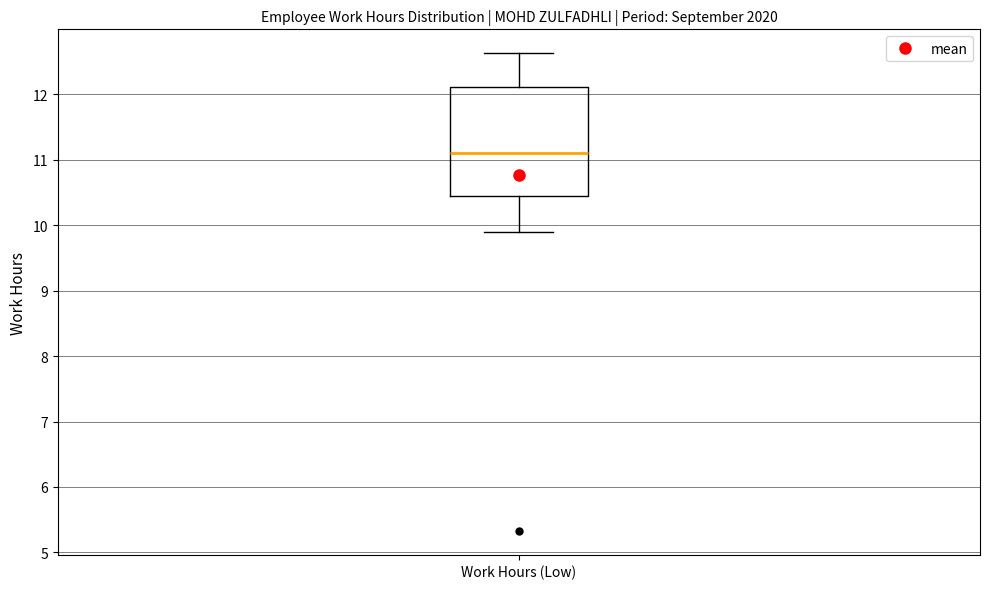

Transcribe this box plot: give where the median line is, the range the box spans, and where the two whiskers end, as read against the y-axis. The values are not printed on the chart, so give them approximately, as read against the axis.

median 11.1, box 10.4 to 12.1, whiskers 9.9 to 12.6